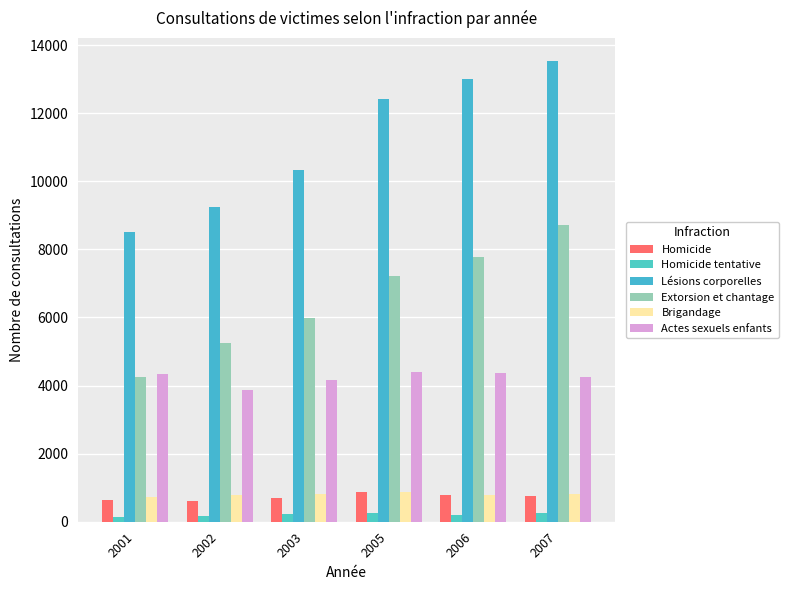

Is it true that Homicide equals 1002 at 2007?

False